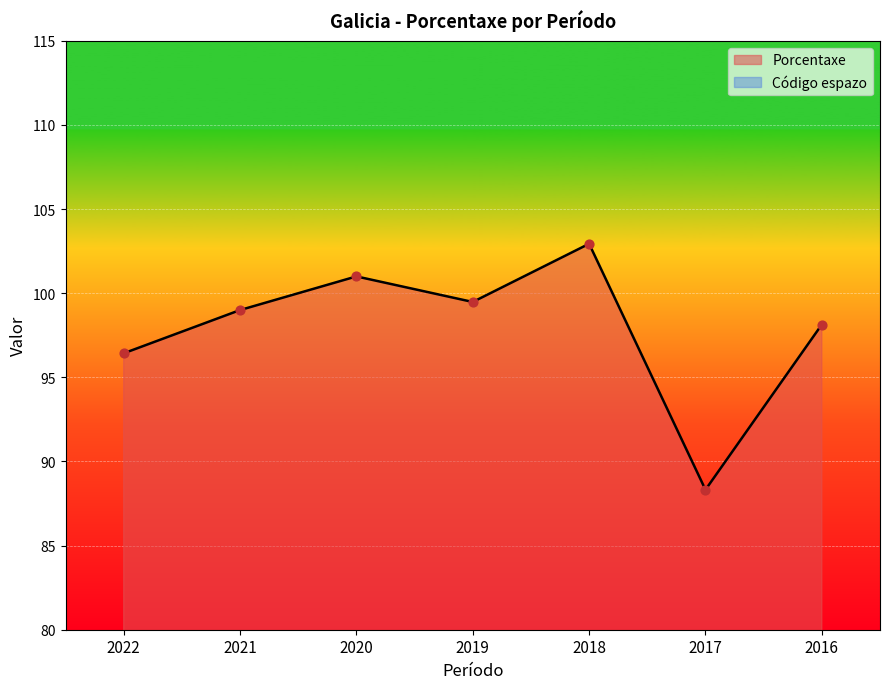

Between 2016 and 2018, which is larger?

2018